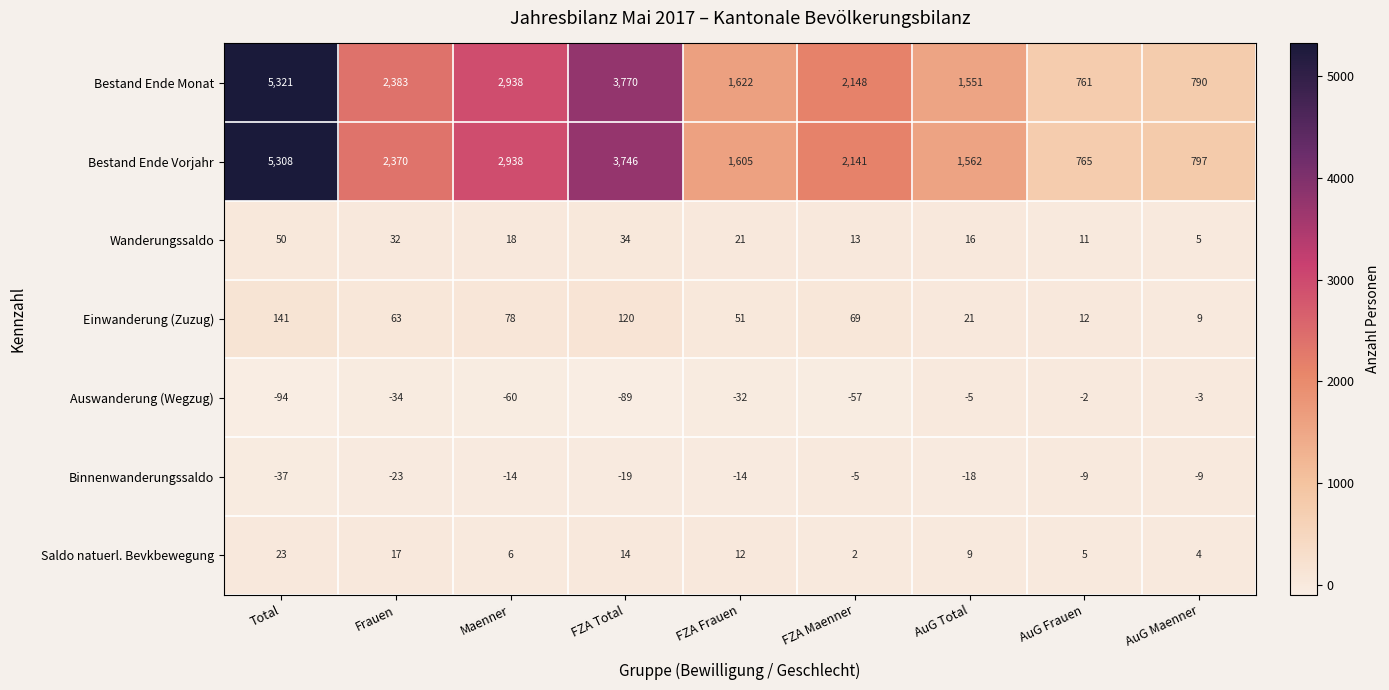

Between Frauen and FZA Total, which series saw the biggest shift?

Bestand Ende Monat